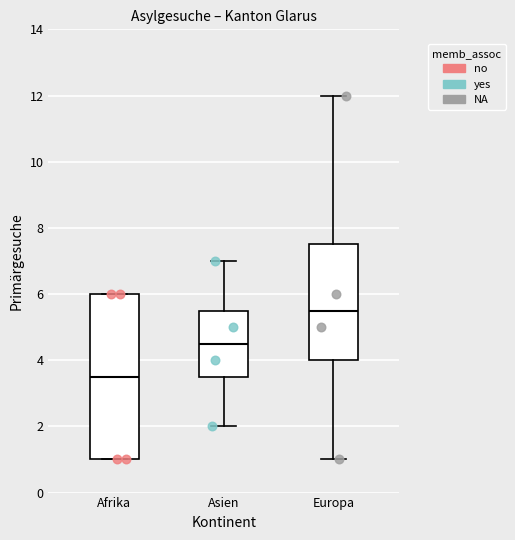

Reading left to right, transcribe this box plot: for each box, give where its median line is, the range the box spans, and where its two whiskers end, as read against the y-axis. The values are not printed on the chart, so give them approximately, as read against the axis.

Afrika: median 3.6, box 1.0 to 6.0, whiskers 1.0 to 6.0
Asien: median 4.6, box 3.6 to 5.6, whiskers 2.0 to 7.0
Europa: median 5.6, box 4.0 to 7.6, whiskers 1.0 to 12.0